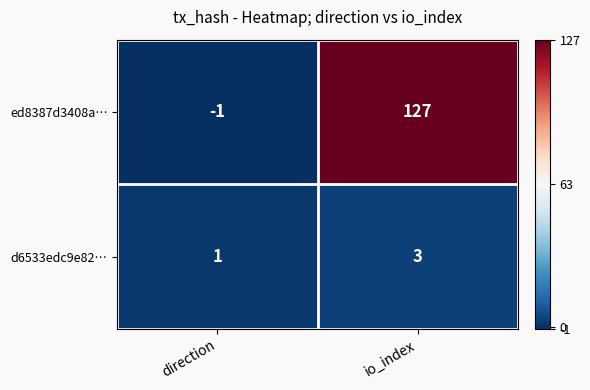

Rank the series at direction from highest to lowest value.

d6533edc9e82…, ed8387d3408a…